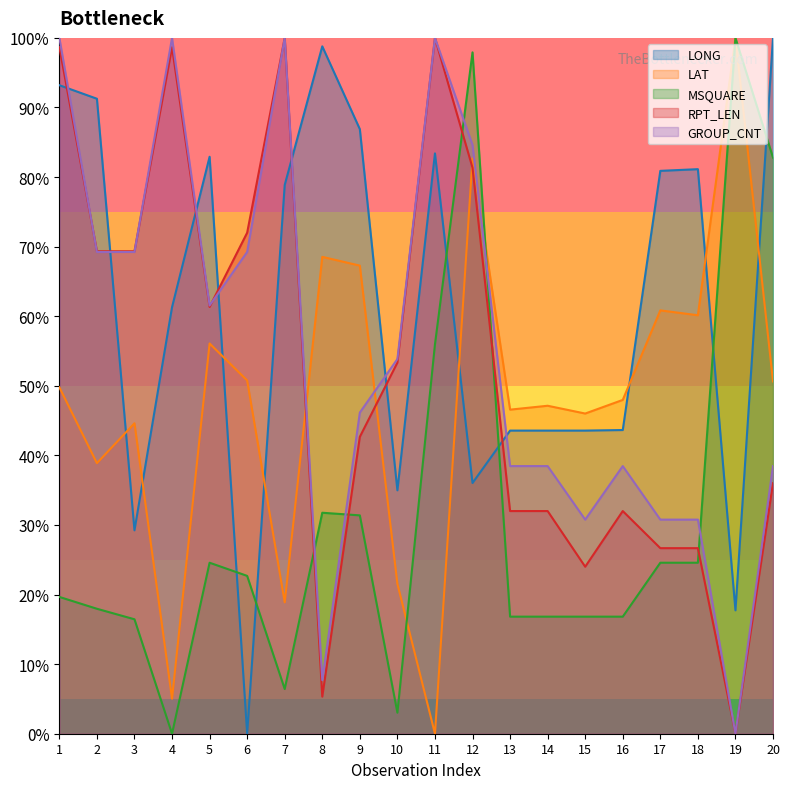

Reading left to right, list all the values displayed in this chart.

LONG: 1=93.2	2=91.3	3=29.2	4=61.3	5=82.9	6=0.0	7=78.9	8=98.8	9=86.9	10=35.0	11=83.4	12=36.0	13=43.6	14=43.6	15=43.6	16=43.6	17=80.9	18=81.1	19=17.7	20=100.0
LAT: 1=49.8	2=38.9	3=44.6	4=5.0	5=56.1	6=50.8	7=18.9	8=68.5	9=67.3	10=21.5	11=0.0	12=82.7	13=46.6	14=47.1	15=46.0	16=48.0	17=60.8	18=60.1	19=100.0	20=50.6
MSQUARE: 1=19.7	2=18.0	3=16.4	4=0.0	5=24.6	6=22.7	7=6.4	8=31.8	9=31.4	10=3.0	11=56.0	12=97.9	13=16.8	14=16.8	15=16.8	16=16.8	17=24.6	18=24.6	19=100.0	20=82.8
RPT_LEN: 1=98.7	2=69.3	3=69.3	4=98.7	5=61.3	6=72.0	7=100.0	8=5.3	9=42.7	10=53.3	11=100.0	12=81.3	13=32.0	14=32.0	15=24.0	16=32.0	17=26.7	18=26.7	19=0.0	20=36.0
GROUP_CNT: 1=100.0	2=69.2	3=69.2	4=100.0	5=61.5	6=69.2	7=100.0	8=7.7	9=46.2	10=53.8	11=100.0	12=84.6	13=38.5	14=38.5	15=30.8	16=38.5	17=30.8	18=30.8	19=0.0	20=38.5